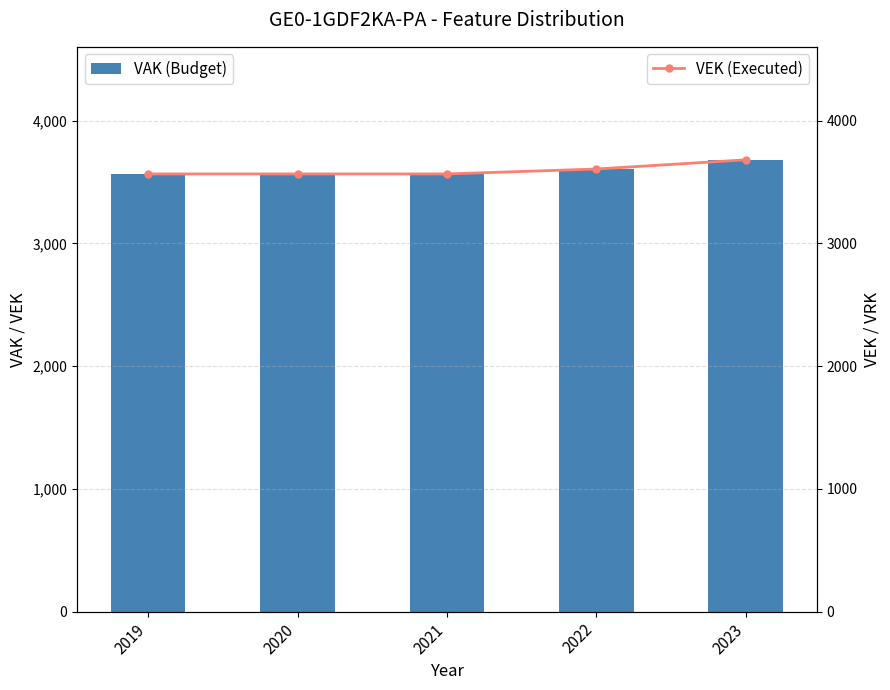

Is the value of VEK (Executed) at 2021 greater than the value of VAK (Budget) at 2023?

No